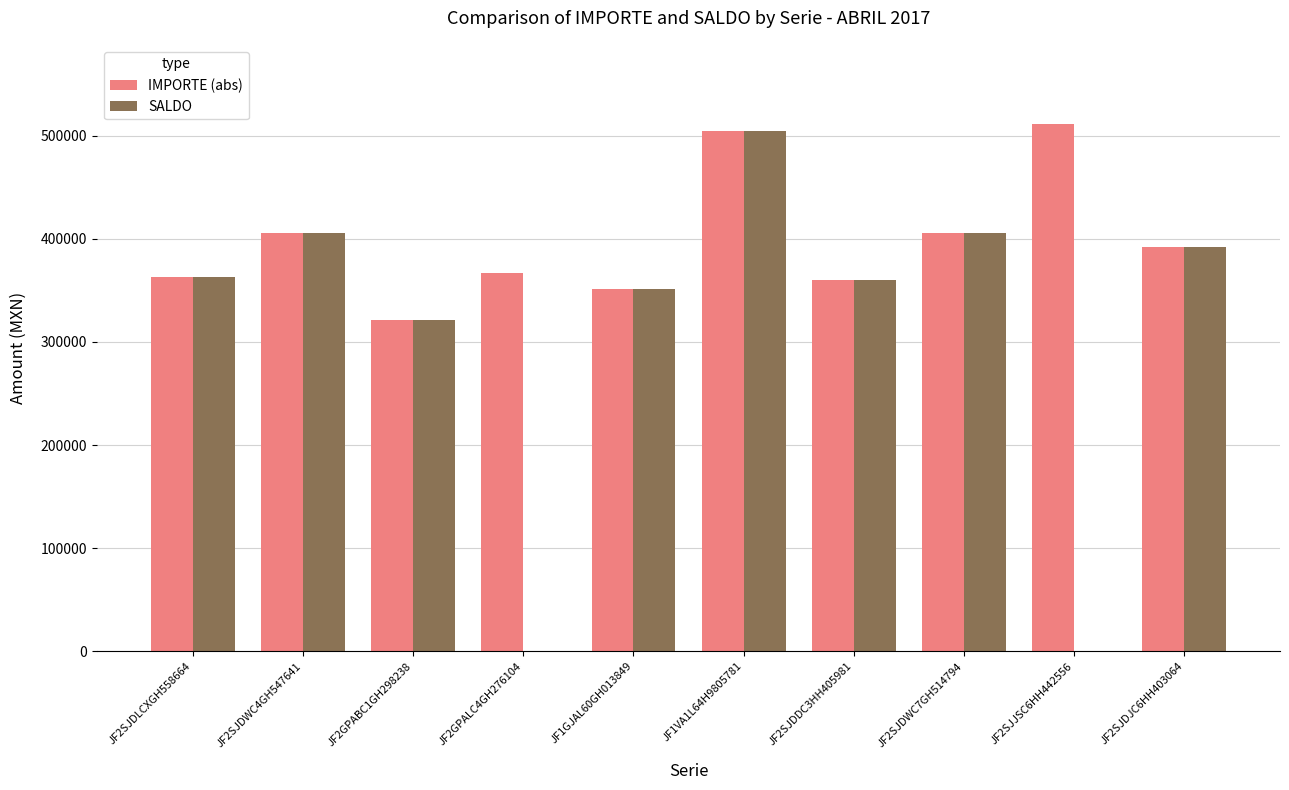

Is the value of IMPORTE (abs) at JF2GPALC4GH276104 greater than the value of SALDO at JF1GJAL60GH013849?

Yes